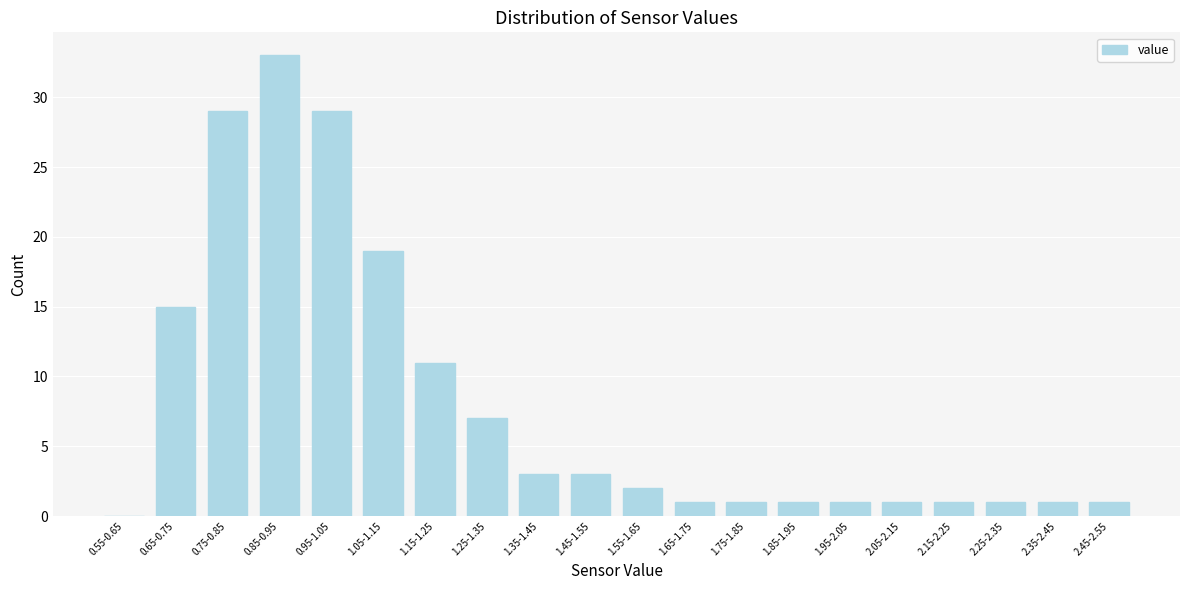

Reading left to right, extract all data points from this chart.

0.55-0.65=0	0.65-0.75=15	0.75-0.85=29	0.85-0.95=33	0.95-1.05=29	1.05-1.15=19	1.15-1.25=11	1.25-1.35=7	1.35-1.45=3	1.45-1.55=3	1.55-1.65=2	1.65-1.75=1	1.75-1.85=1	1.85-1.95=1	1.95-2.05=1	2.05-2.15=1	2.15-2.25=1	2.25-2.35=1	2.35-2.45=1	2.45-2.55=1